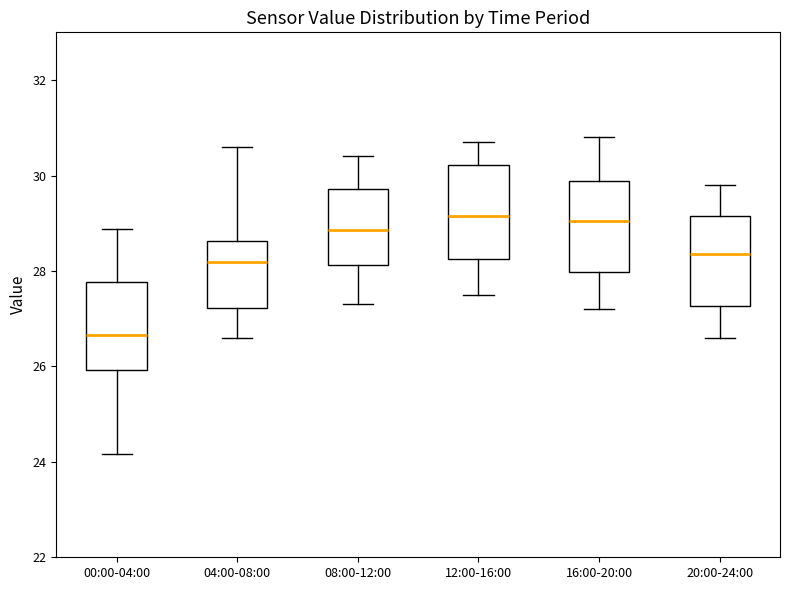

Which box has the lowest median line?

00:00-04:00